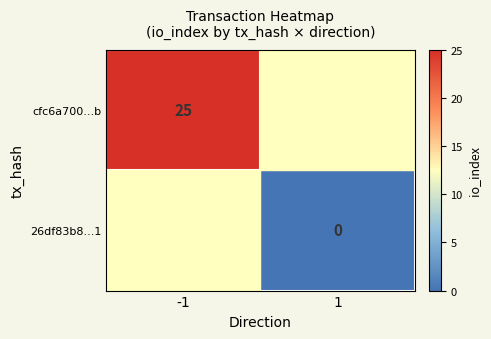

The cfc6a700...b series shows 25 at -1. True or false?

True